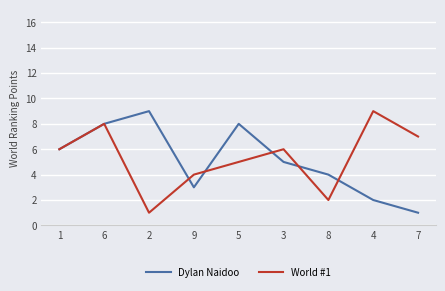

At which category is the sum across all series the highest?

6